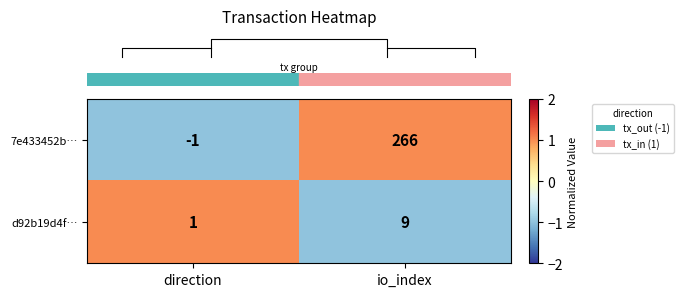

At how many categories does at least one series exceed 0?

2